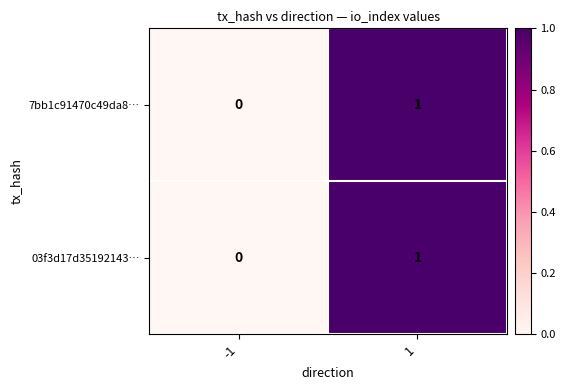

The 03f3d17d35192143… series shows -1 at -1. True or false?

False